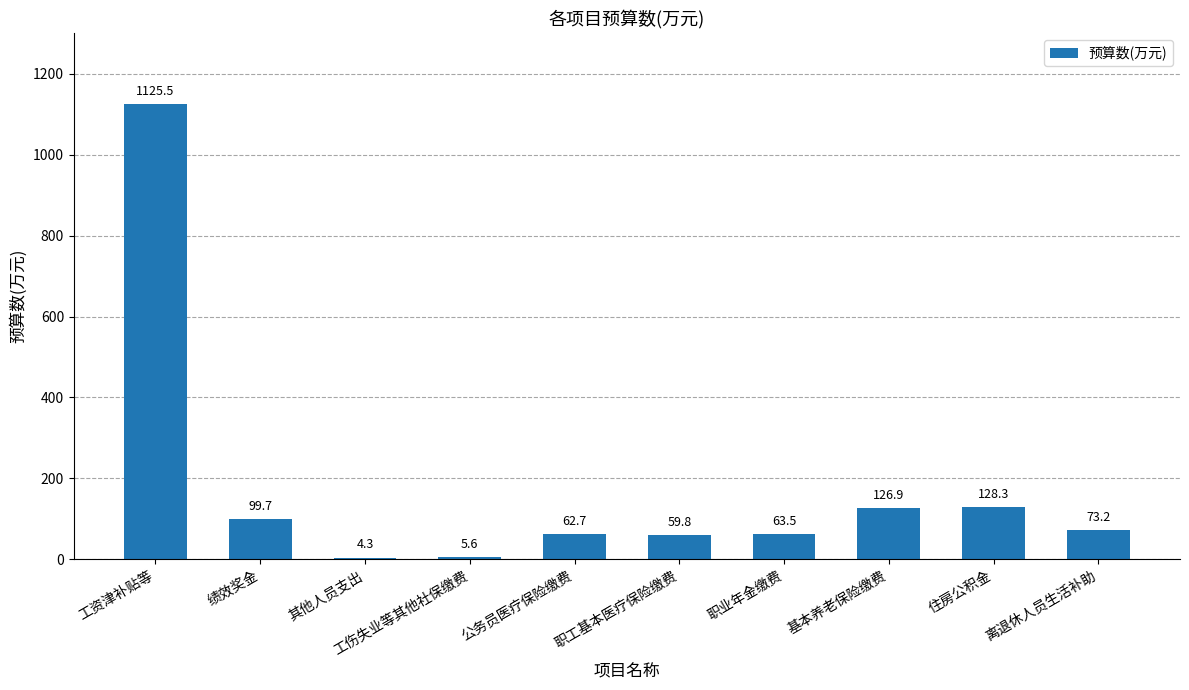

Which label corresponds to the largest value in the chart?

工资津补贴等